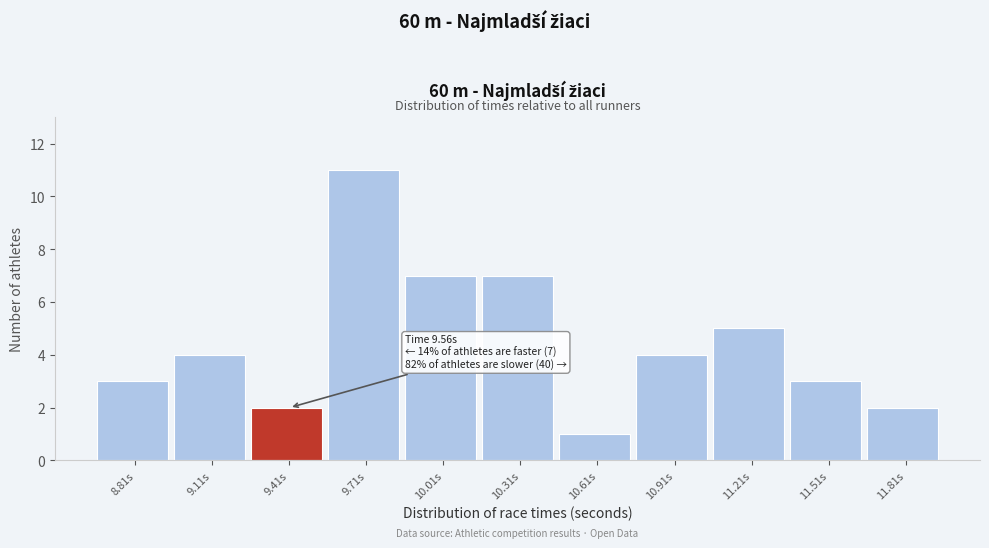

Reading left to right, extract all data points from this chart.

8.81s=3	9.11s=4	9.41s=2	9.71s=11	10.01s=7	10.31s=7	10.61s=1	10.91s=4	11.21s=5	11.51s=3	11.81s=2